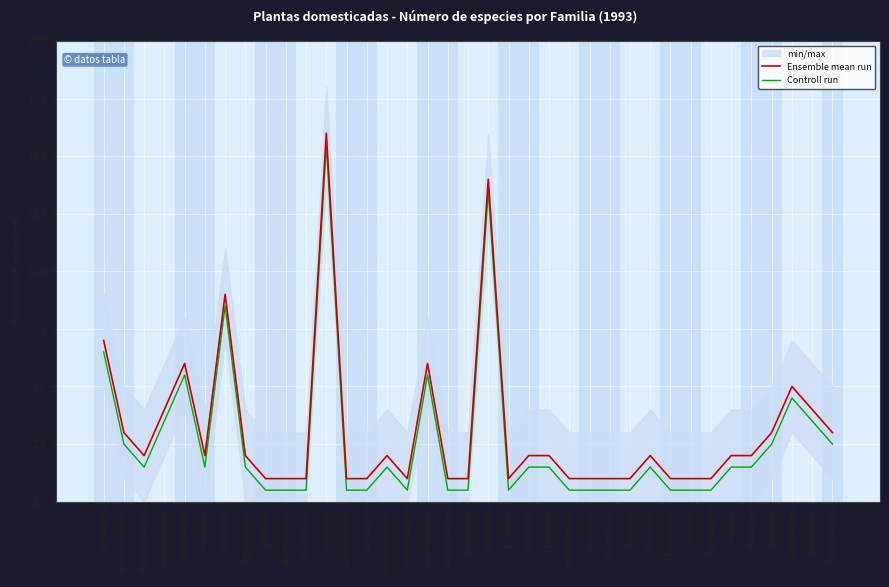

True or false: Ensemble mean run and Controll run intersect in this chart.

False